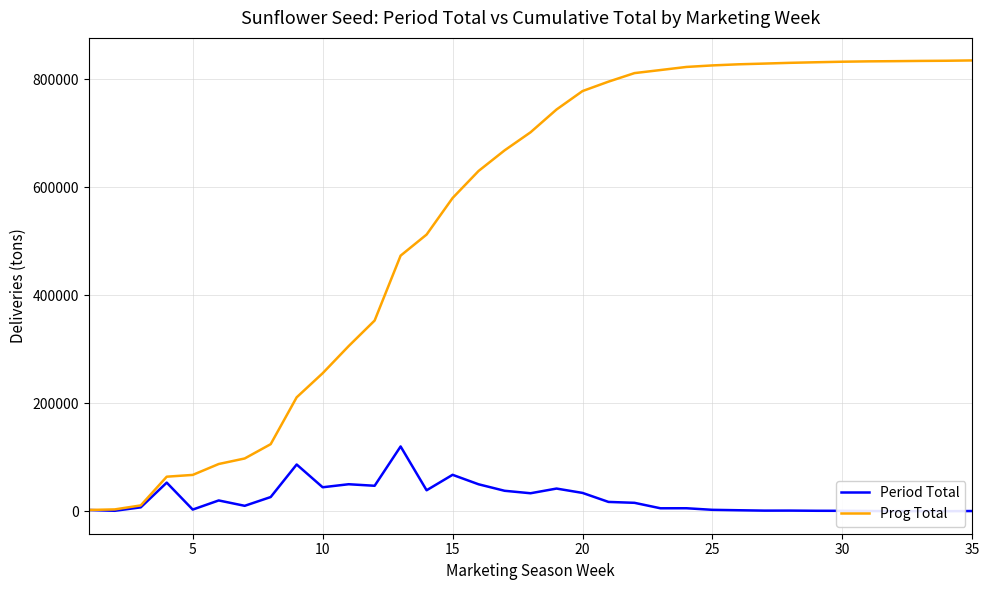

At which category is the sum across all series the highest?

35